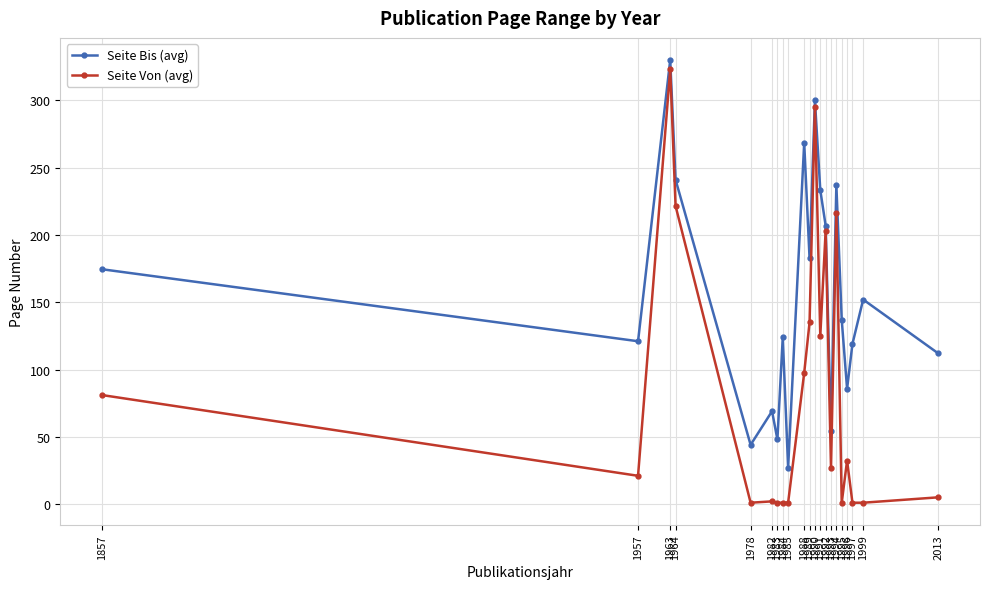

What is the difference between the Seite Von (avg) values at 1963 and 1993?

296.0